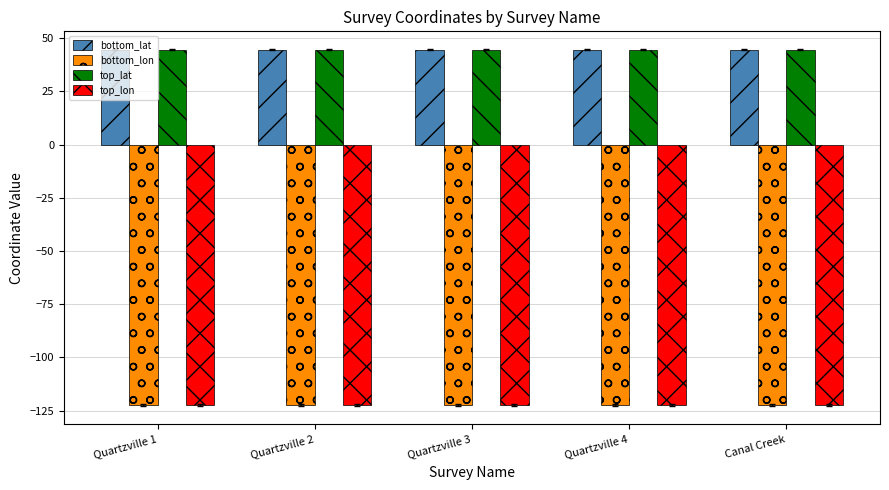

What is the difference between the highest and lowest values at Canal Creek?

167.0